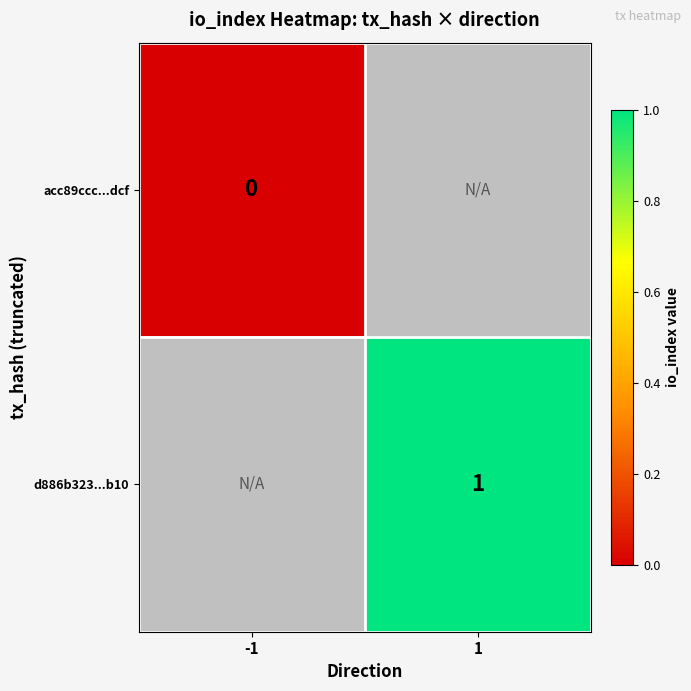

Between 1 and -1, which is larger?

-1